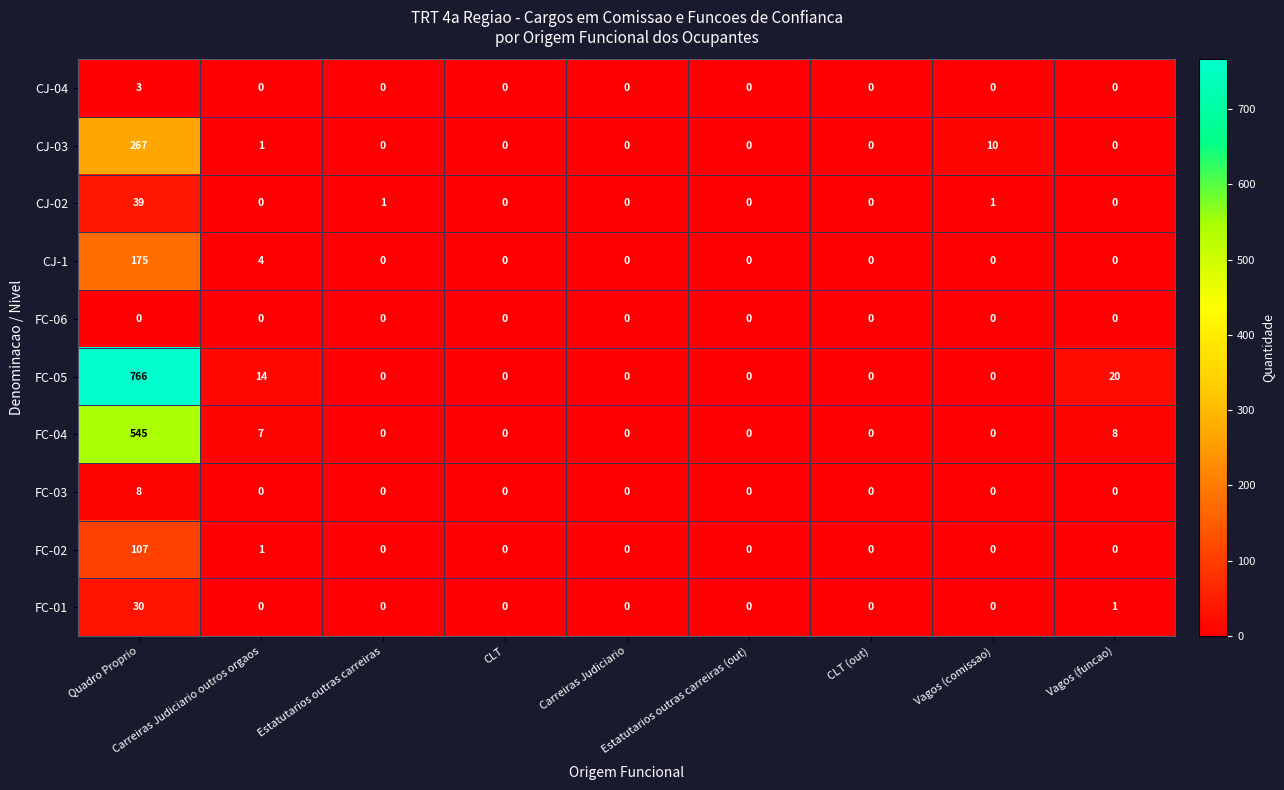

What is the maximum value for FC-05?

766